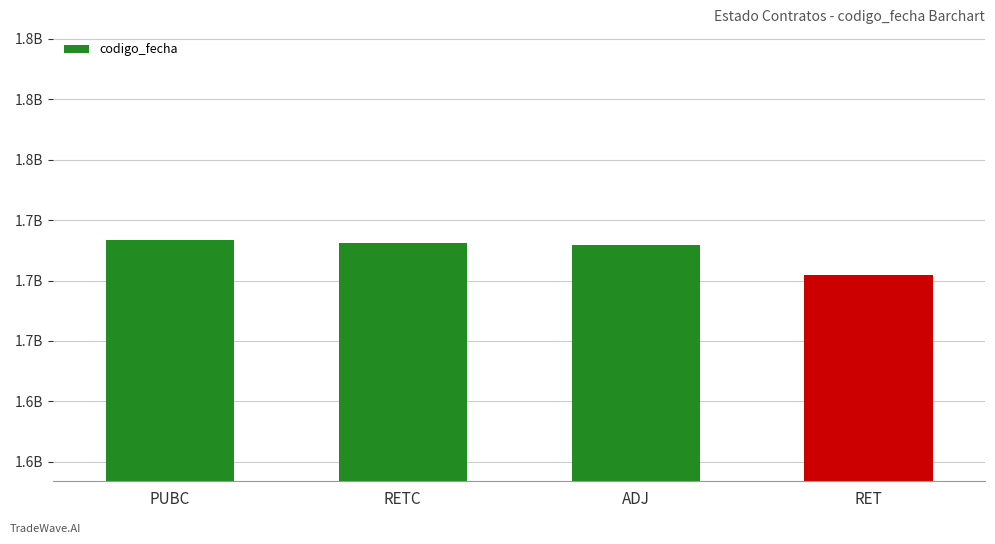

Reading left to right, extract all data points from this chart.

1716822860	1715338813	1714662465	1702121019